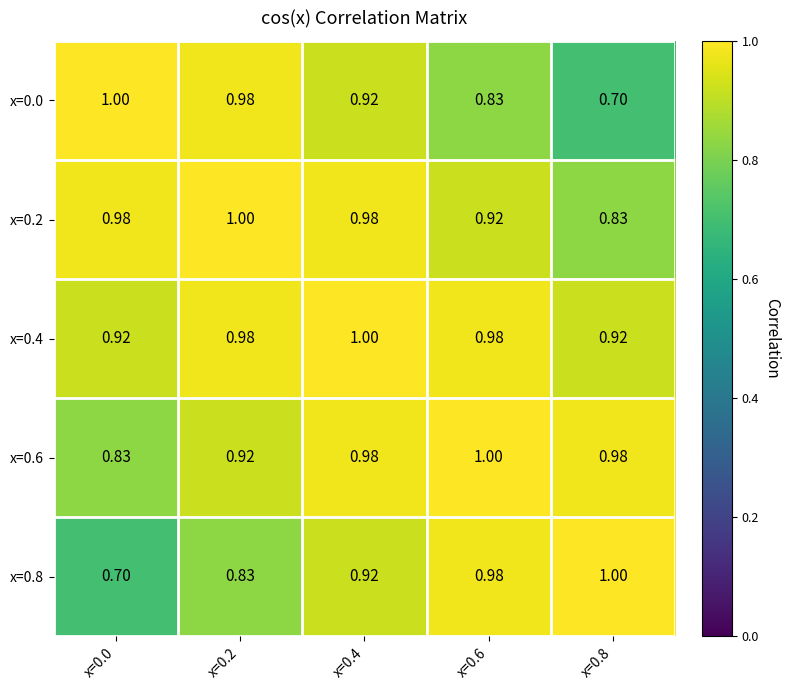

Reading left to right, extract all data points from this chart.

x=0.0: x=0.0=1.0	x=0.2=1.0	x=0.4=0.9	x=0.6=0.8	x=0.8=0.7
x=0.2: x=0.0=1.0	x=0.2=1.0	x=0.4=1.0	x=0.6=0.9	x=0.8=0.8
x=0.4: x=0.0=0.9	x=0.2=1.0	x=0.4=1.0	x=0.6=1.0	x=0.8=0.9
x=0.6: x=0.0=0.8	x=0.2=0.9	x=0.4=1.0	x=0.6=1.0	x=0.8=1.0
x=0.8: x=0.0=0.7	x=0.2=0.8	x=0.4=0.9	x=0.6=1.0	x=0.8=1.0